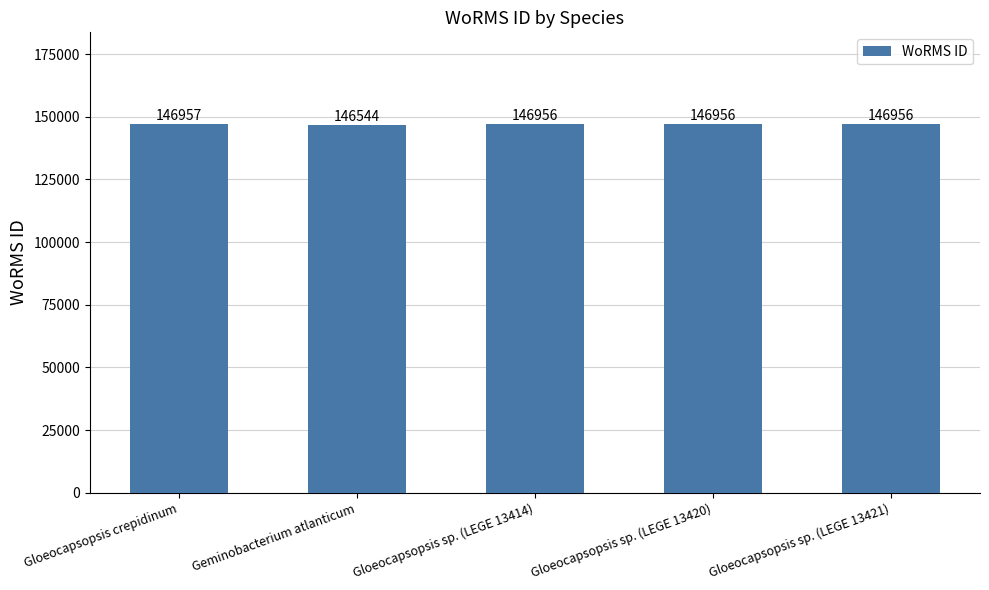

What is the difference between the maximum and minimum values?

413